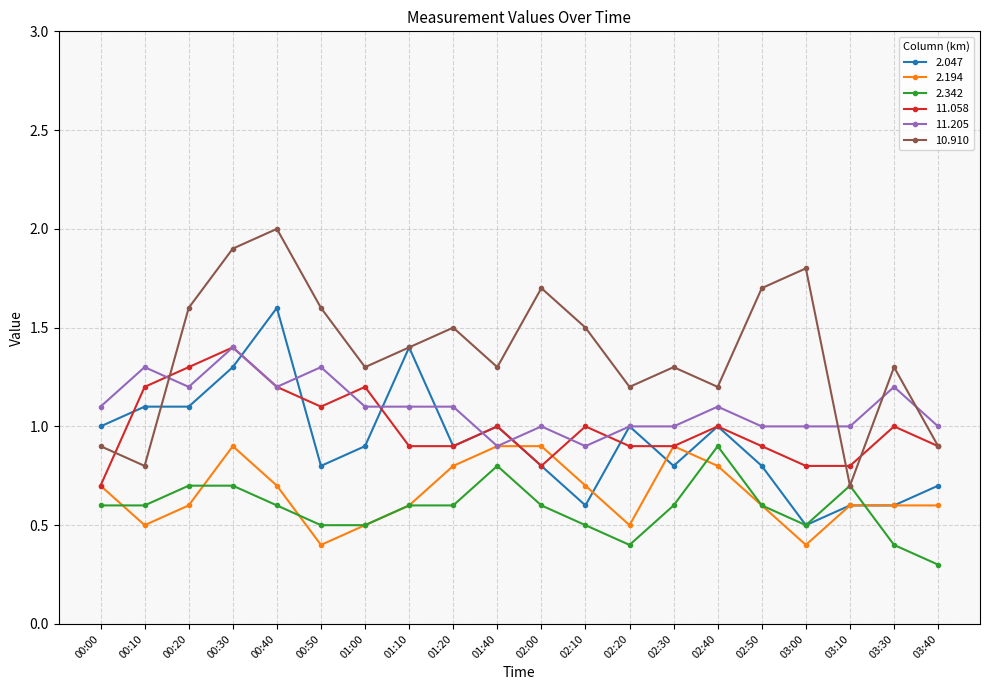

Does the chart display data point markers on the line(s)?

Yes